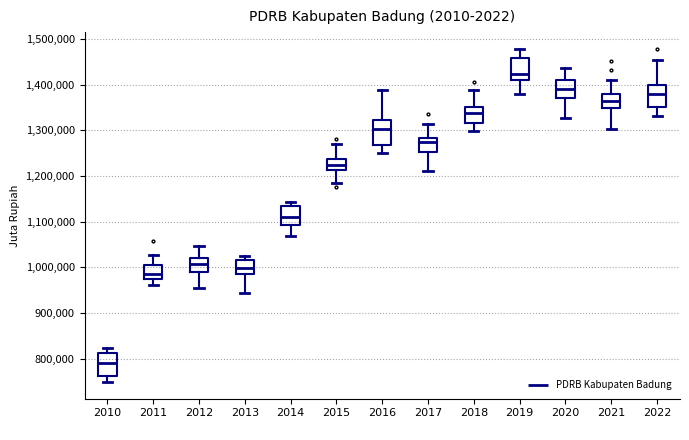

Where does the median line of the box at x = 2022 sit on the y-axis? The values are not printed on the chart, so give them approximately, as read against the axis.

1380000